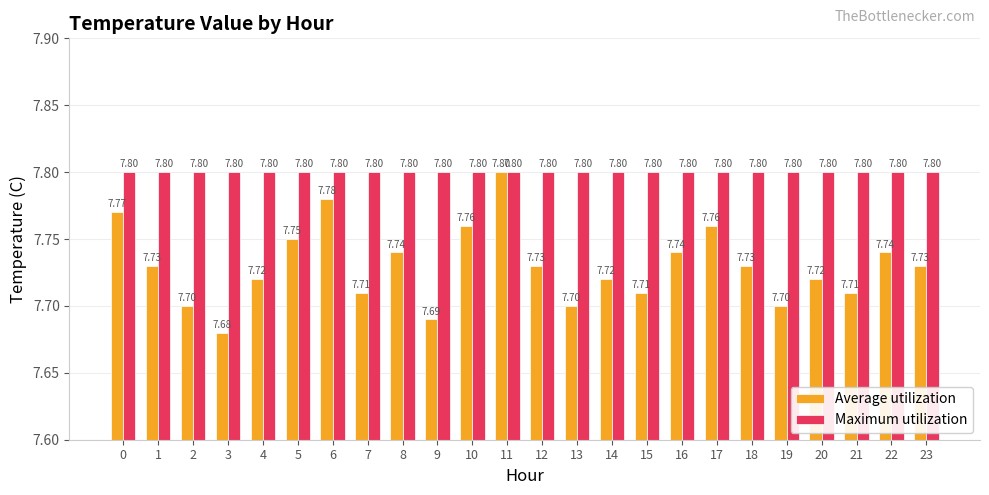

How many groups of bars are there?

24